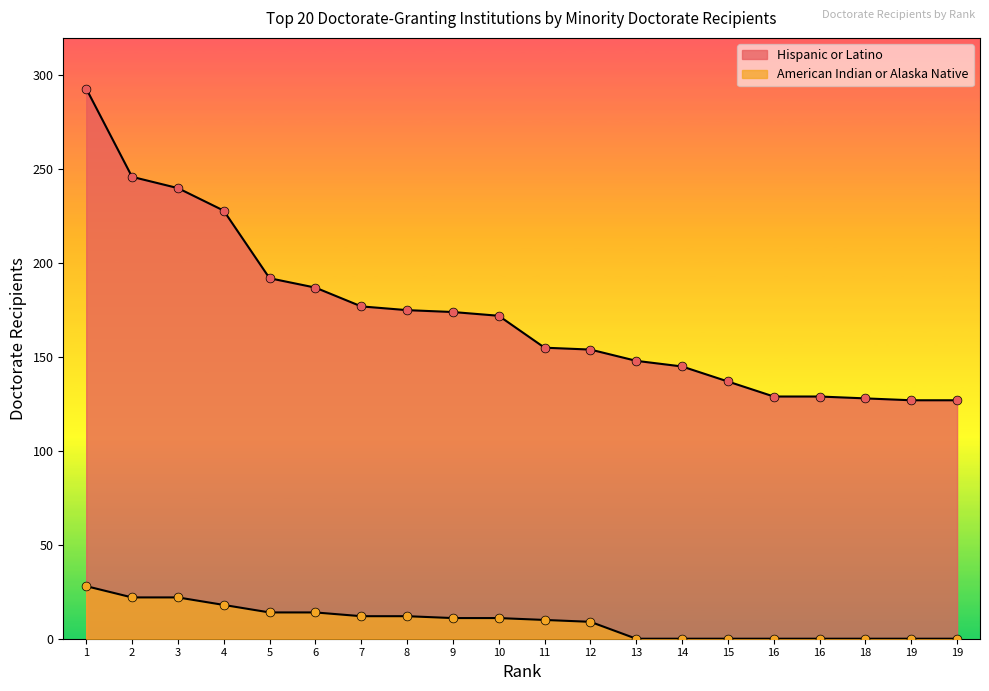

Which series contains the highest Y value?

Hispanic or Latino